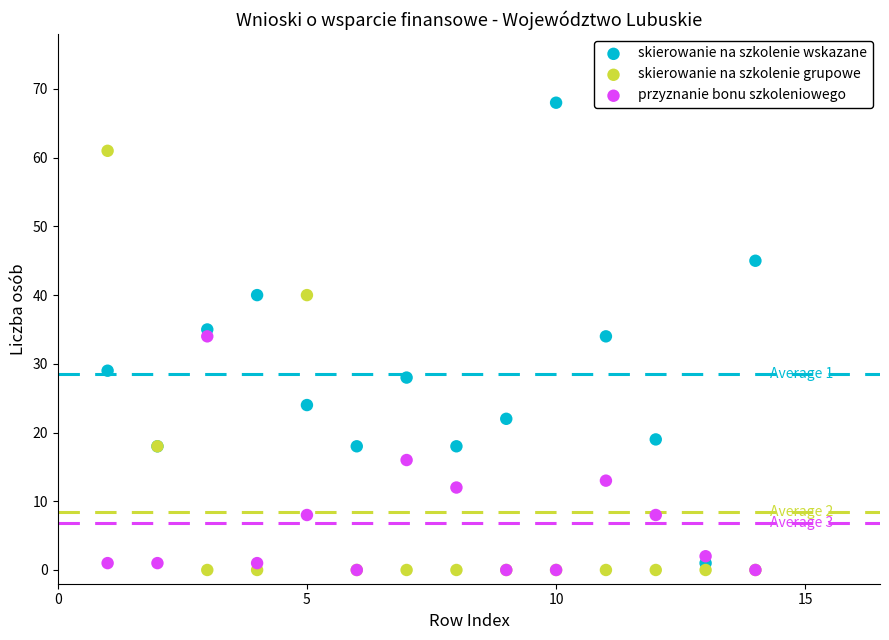

Which series has the widest spread of Y values?

skierowanie na szkolenie wskazane